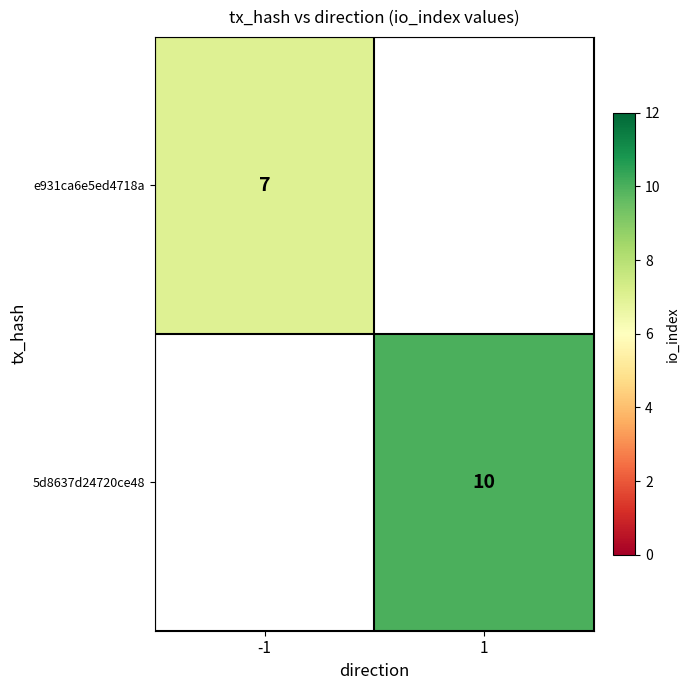

Is it true that 5d8637d24720ce48 equals 16 at 1?

False